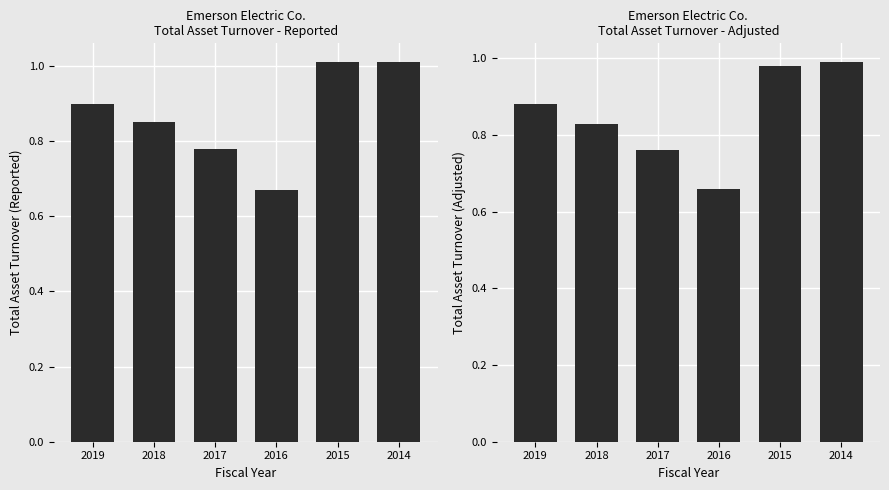

What is the average value of the Reported series?

0.9